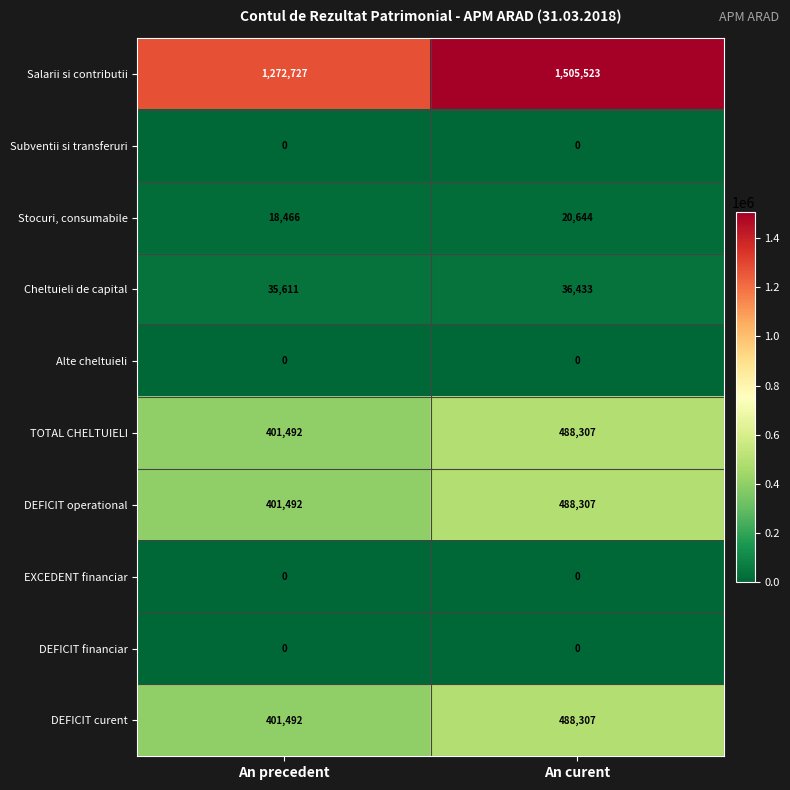

At which label does Salarii si contributii reach its peak?

An curent